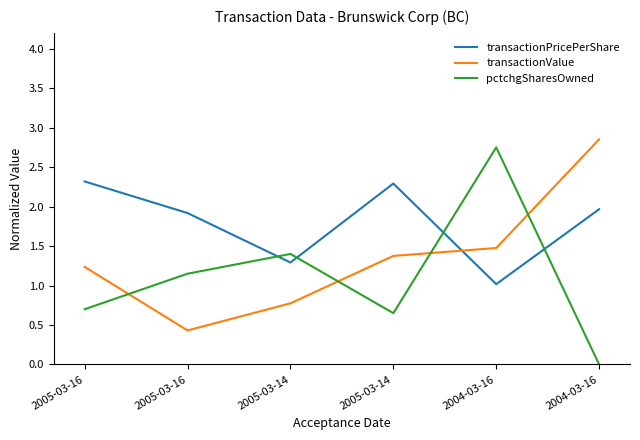

What are all the series names shown in the legend?

transactionPricePerShare, transactionValue, pctchgSharesOwned